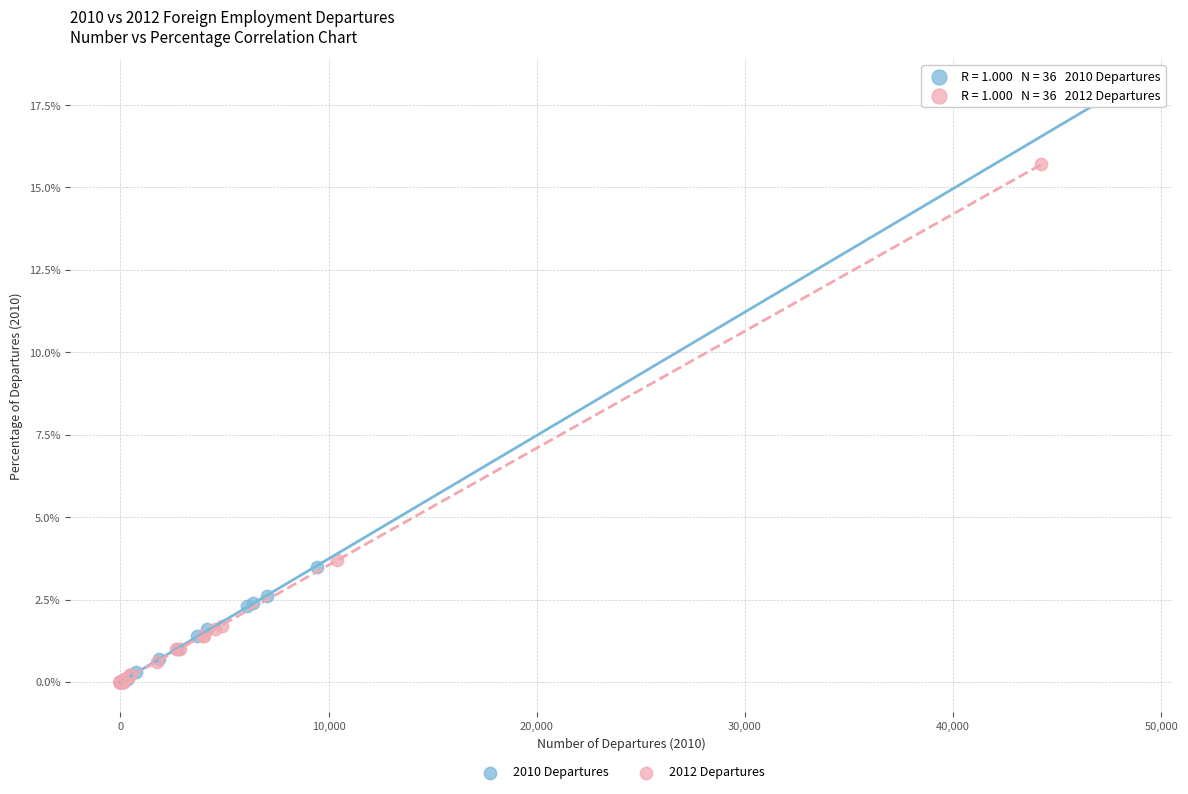

Which series has the largest Y range (max minus min)?

2010 Departures